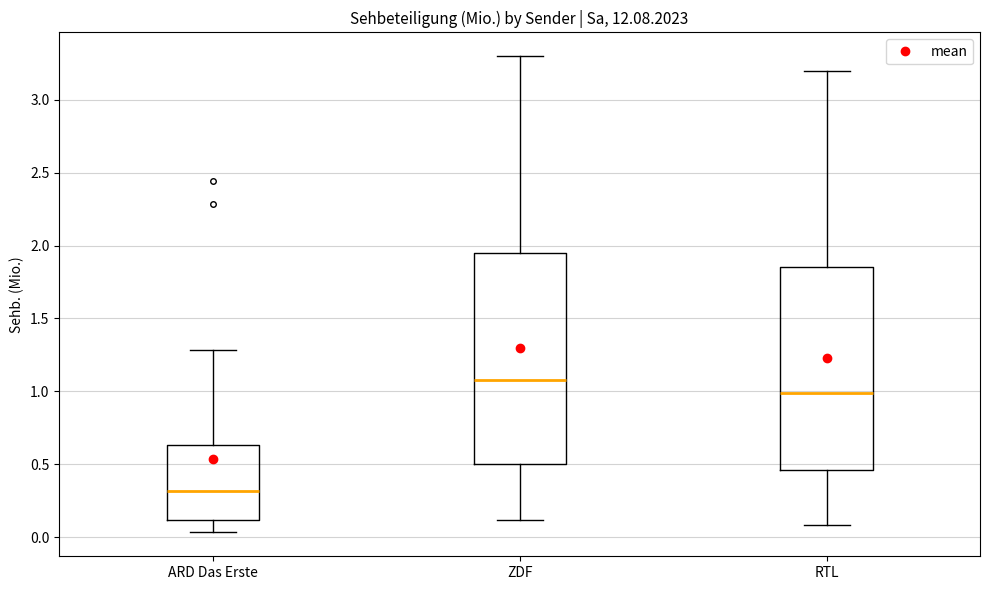

Which box's median line is the lowest?

ARD Das Erste